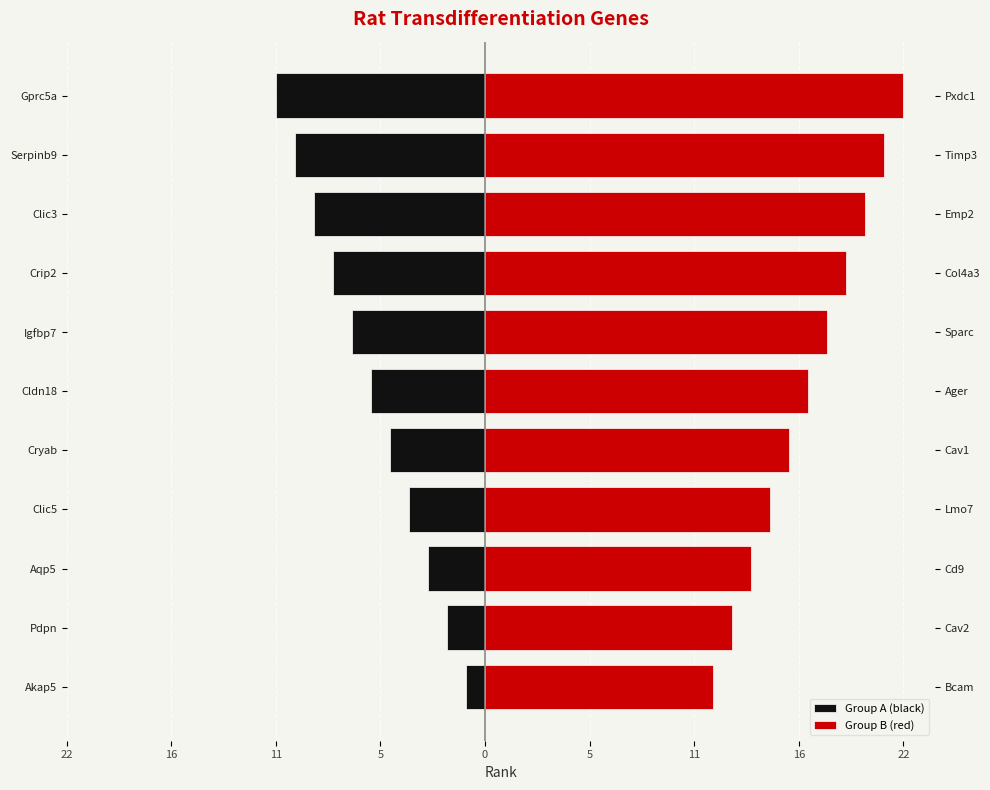

The value of Group A (black) at Cryab is -3. True or false?

False